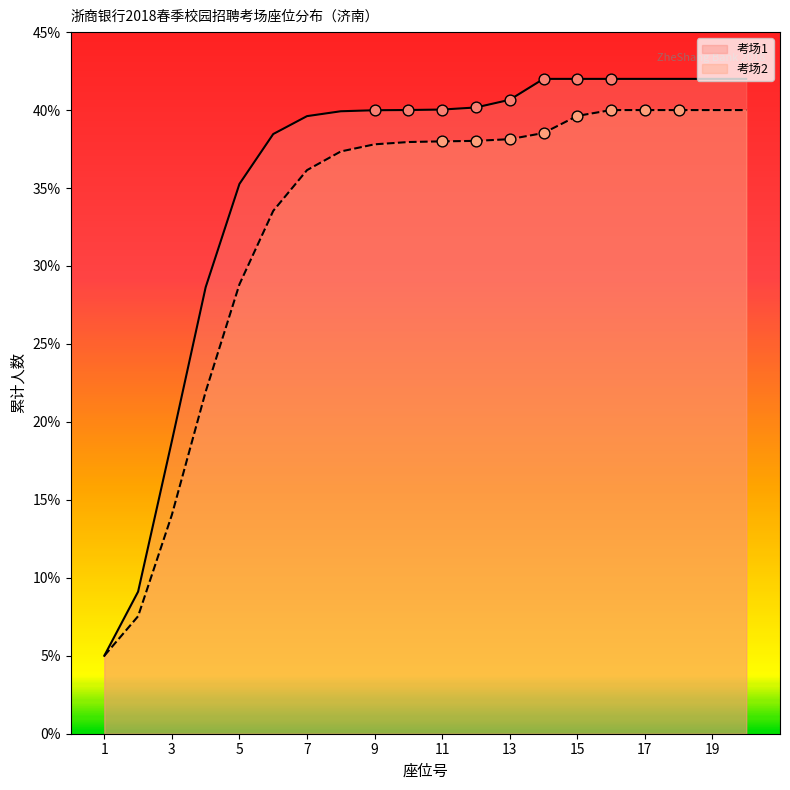

At how many categories does at least one series exceed 6?

19